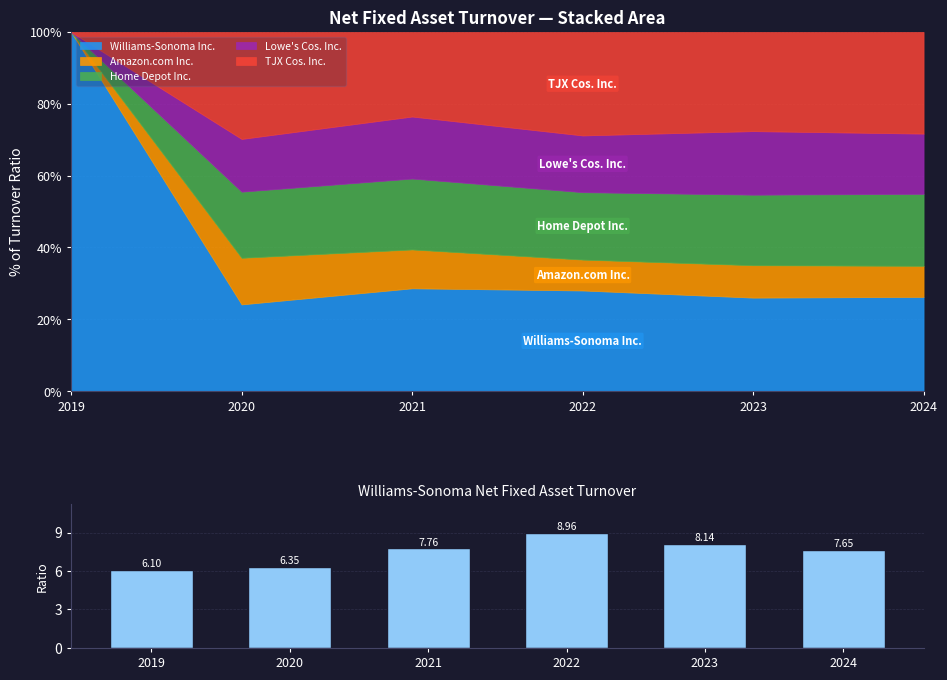

Reading left to right, what are all the values shown in this chart?

6.1	6.3	7.8	9.0	8.1	7.7